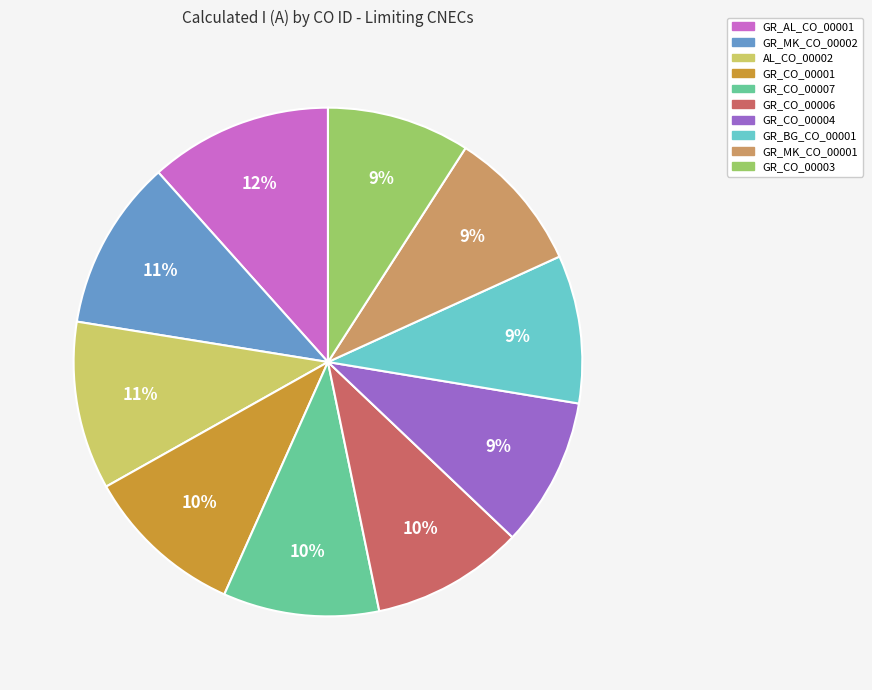

The GR_CO_00004 slice represents 2% of the pie. True or false?

False